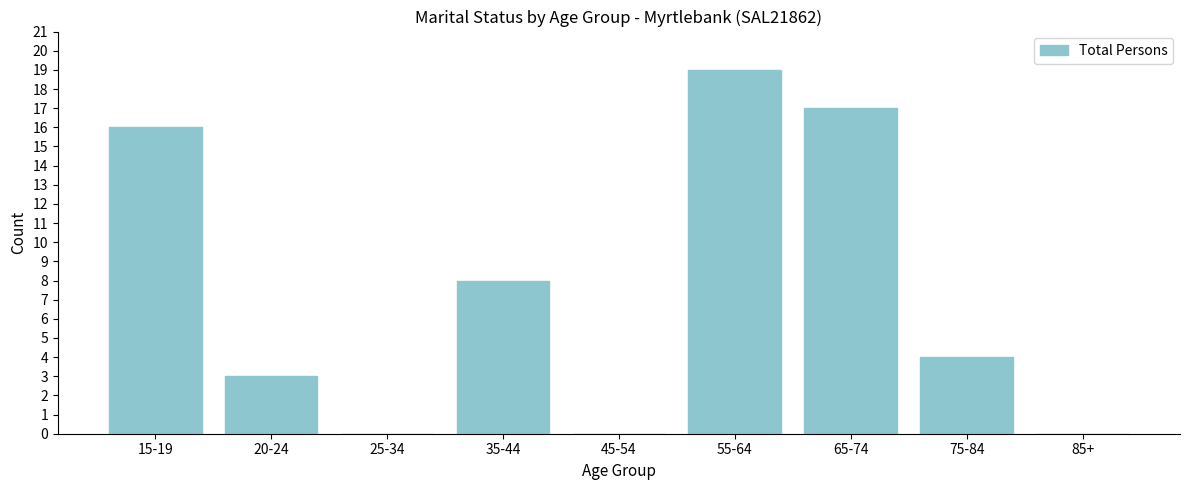

Reading left to right, transcribe all the data shown in this chart.

15-19=16	20-24=3	25-34=0	35-44=8	45-54=0	55-64=19	65-74=17	75-84=4	85+=0